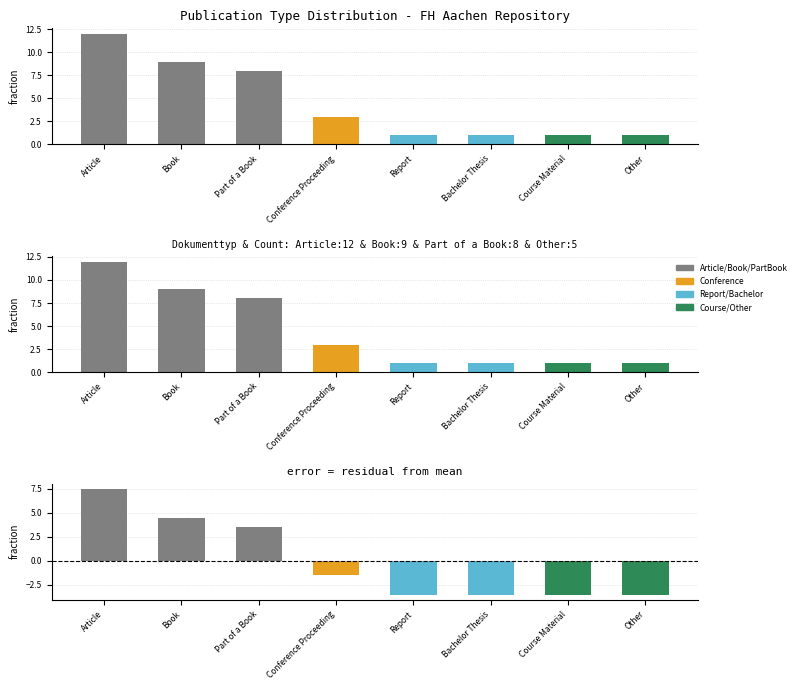

What is the value of the 1st bar from the left?

12